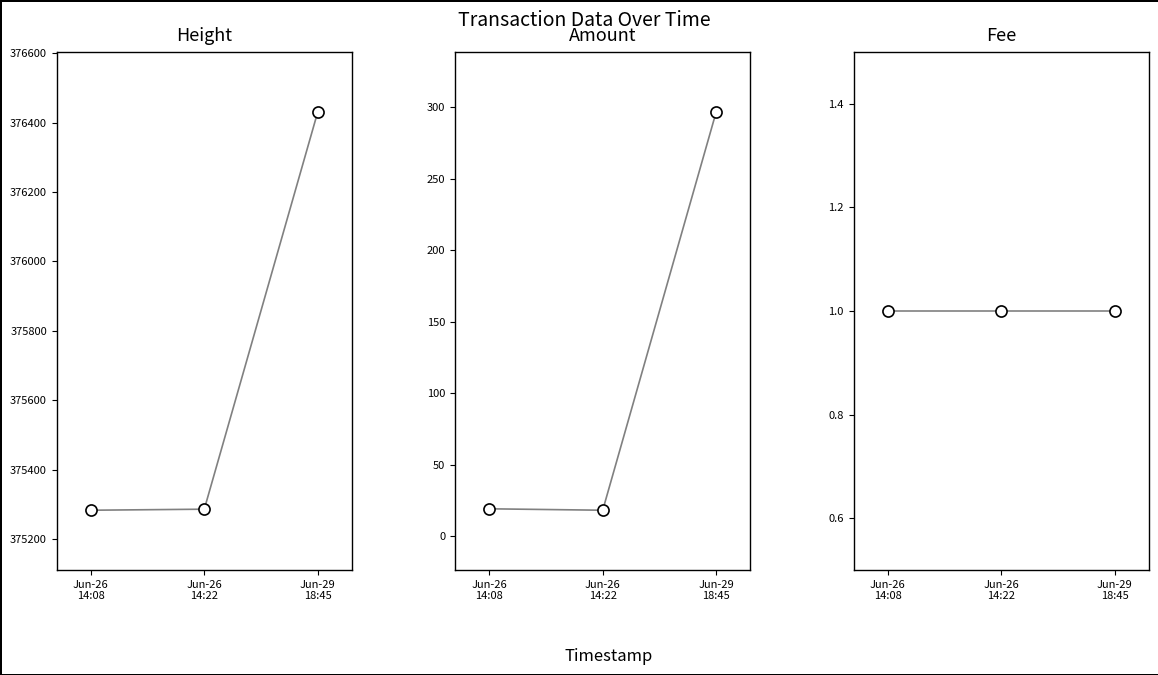

What is the minimum value for Amount?

18